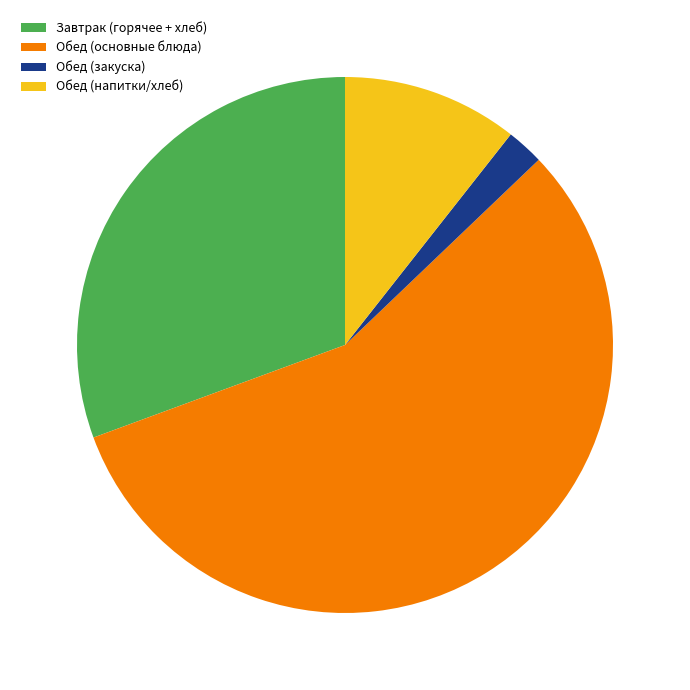

Do Обед (основные блюда) and Обед (напитки/хлеб) together represent more than half of the pie?

Yes